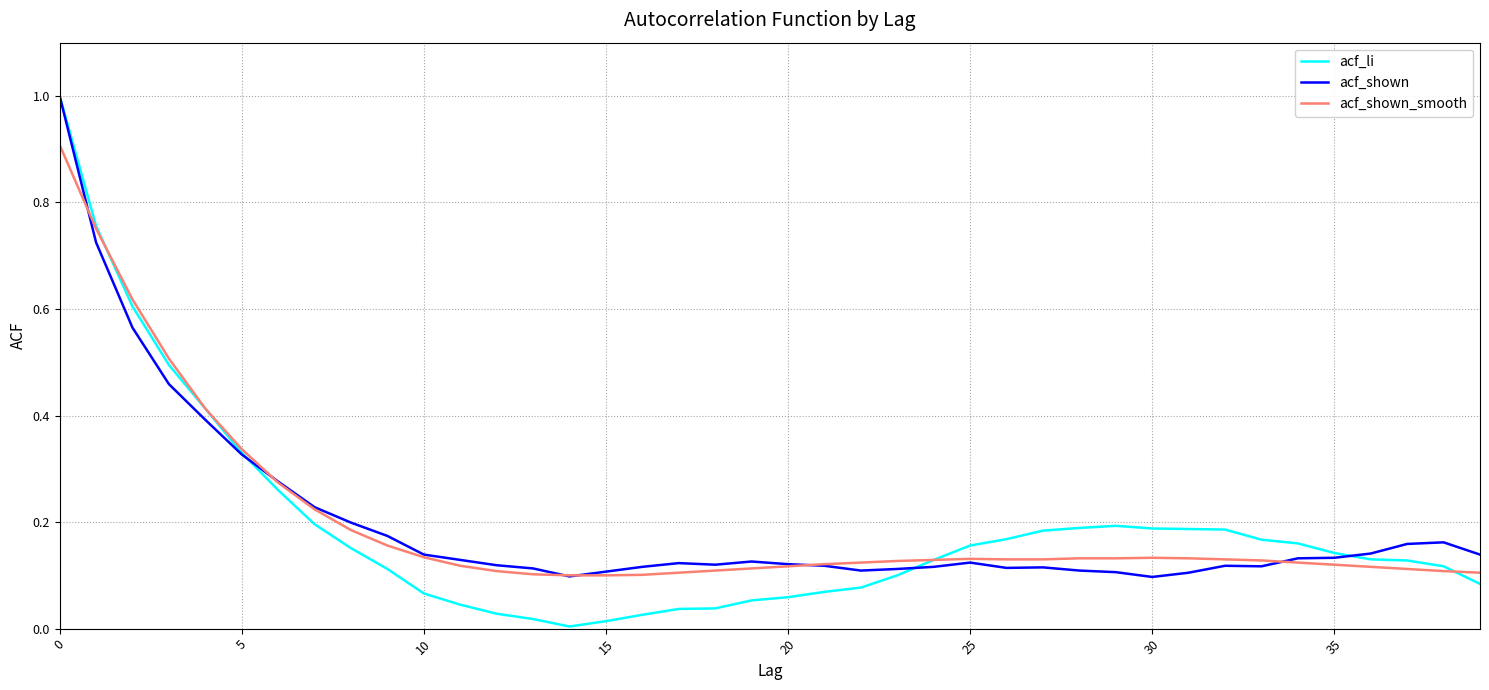

What is the highest value of the acf_shown series?

1.0